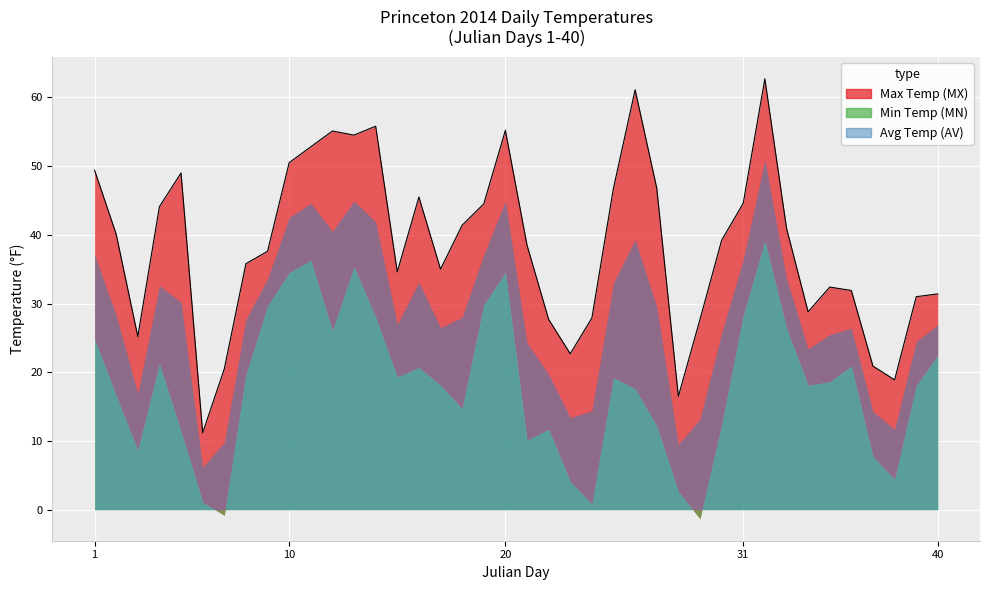

Between 4 and 34, which is larger?

4